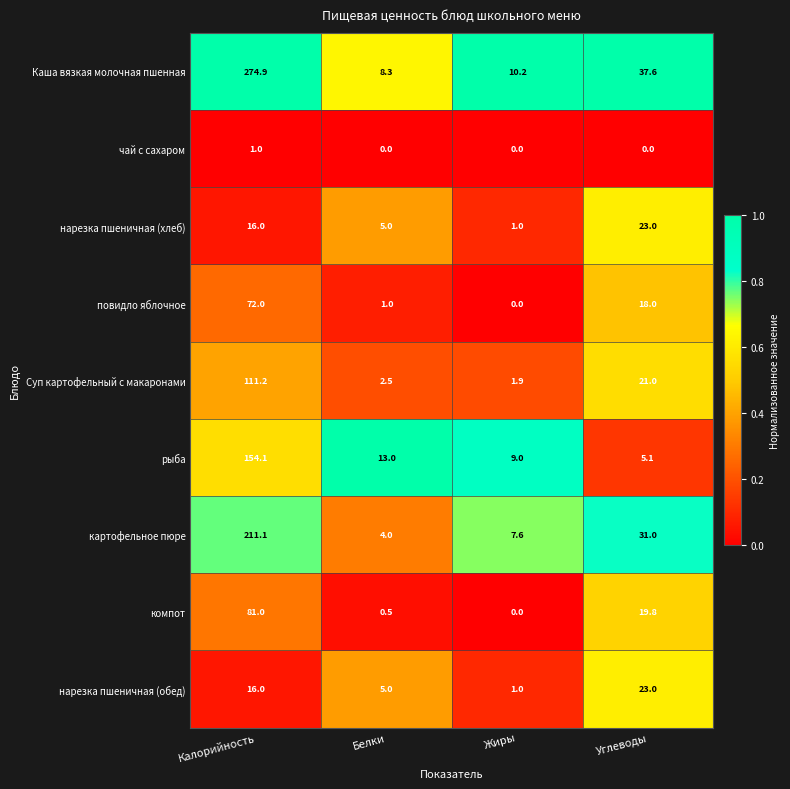

Which label corresponds to the largest value in the chart?

Калорийность